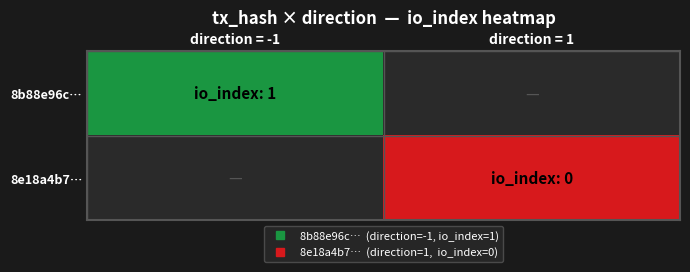

What value does the 8b88e96c… series have at direction = -1?

1.0